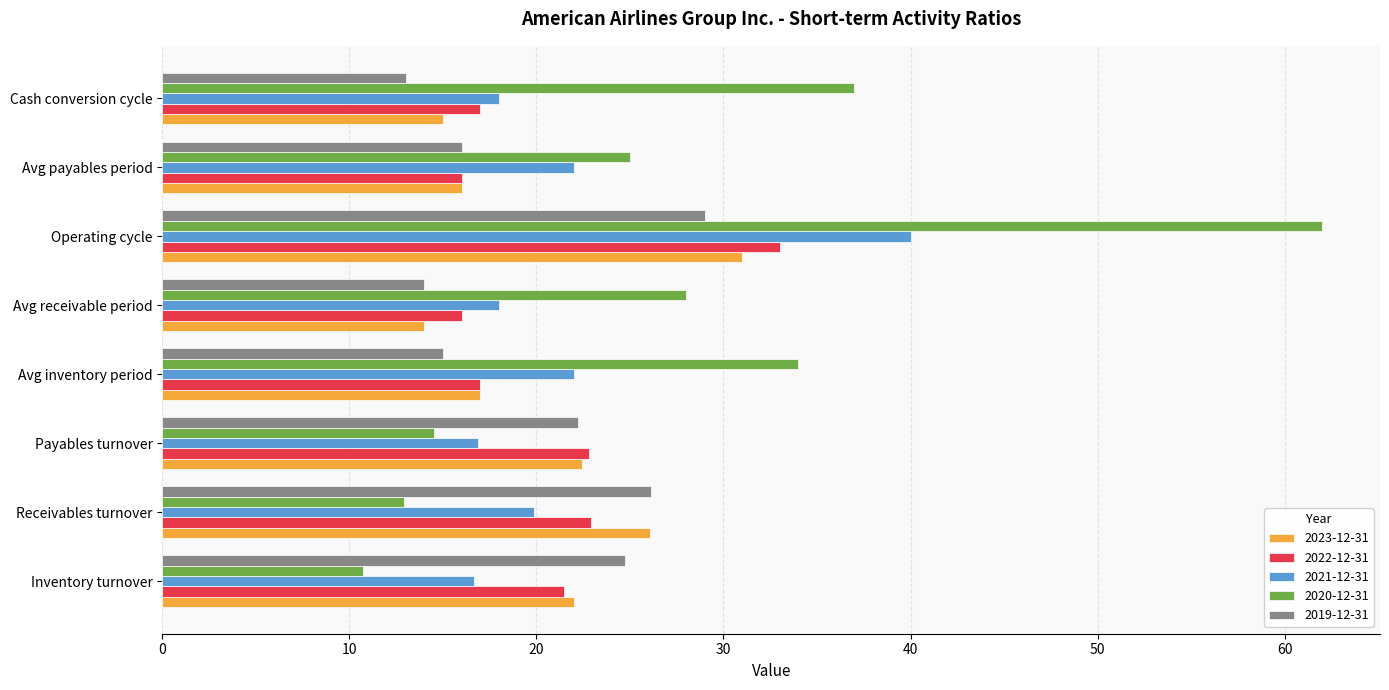

What is the minimum value for 2023-12-31?

14.0